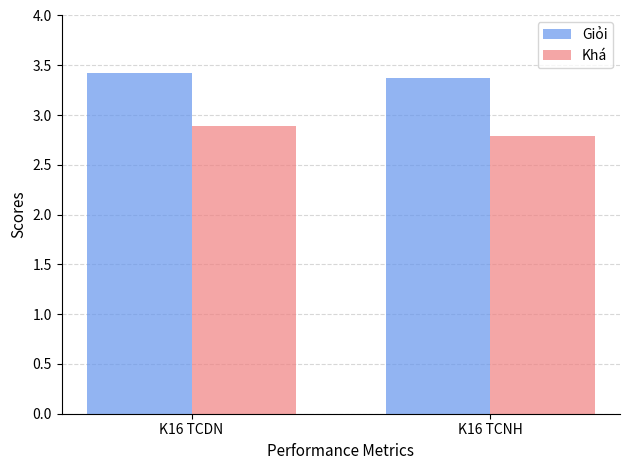

What is the difference between the highest and lowest values at K16 TCNH?

0.6